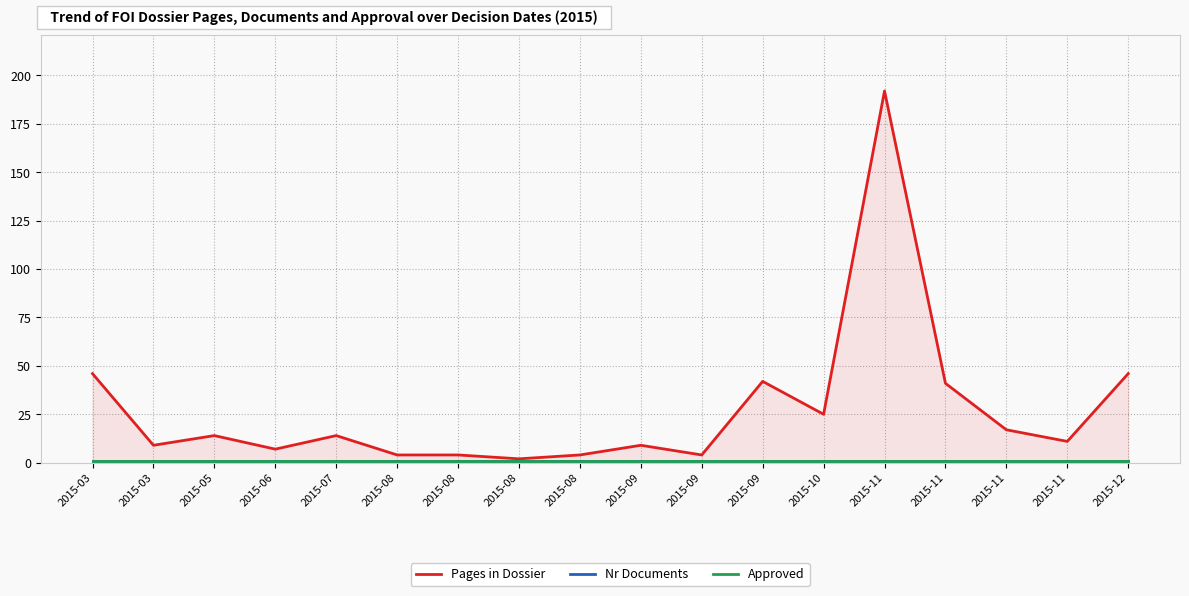

Between 2015-03 and 2015-03, which is larger?

2015-03